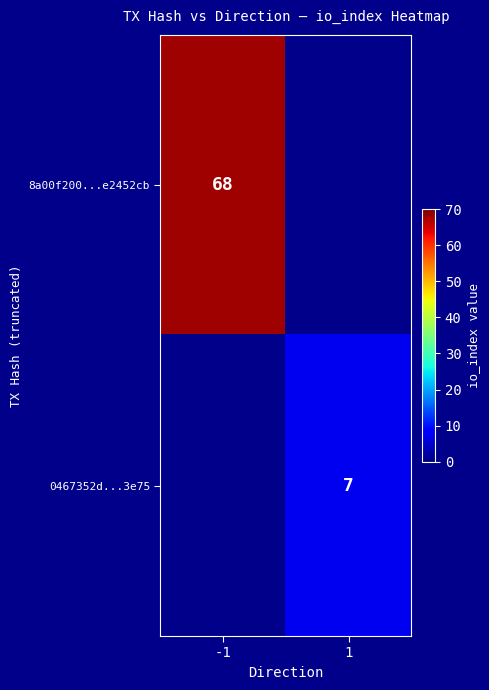

At how many categories does at least one series exceed 33?

1